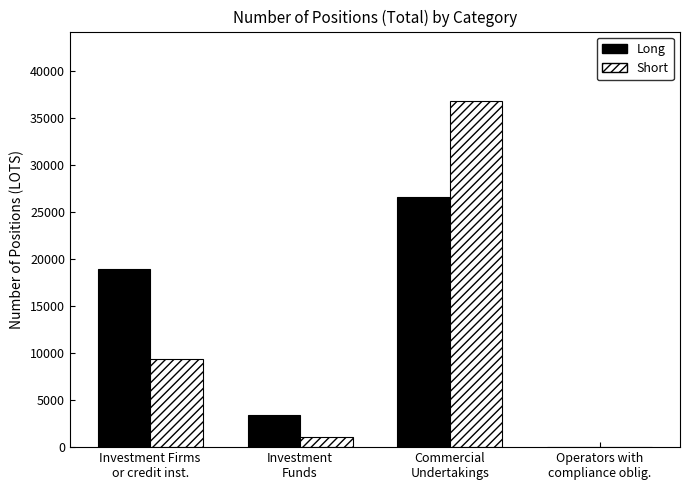

What is the sum of the Short values at Investment
Funds and Operators with
compliance oblig.?

1120.0